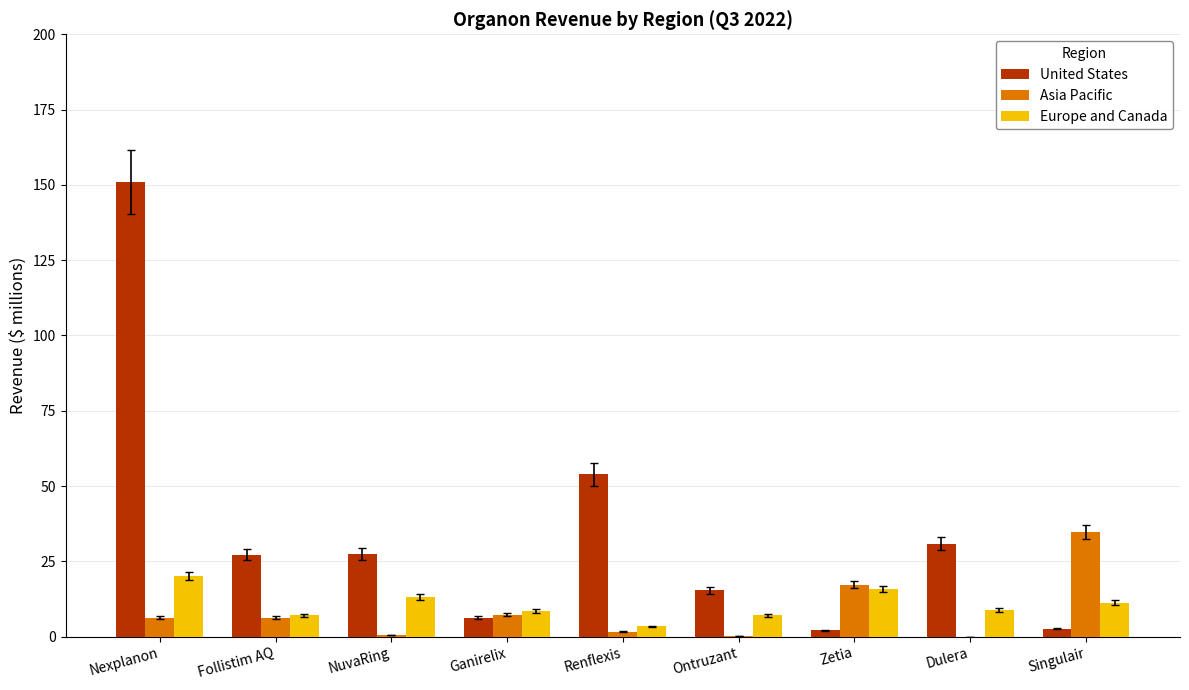

What is the average value of the United States series?

35.2